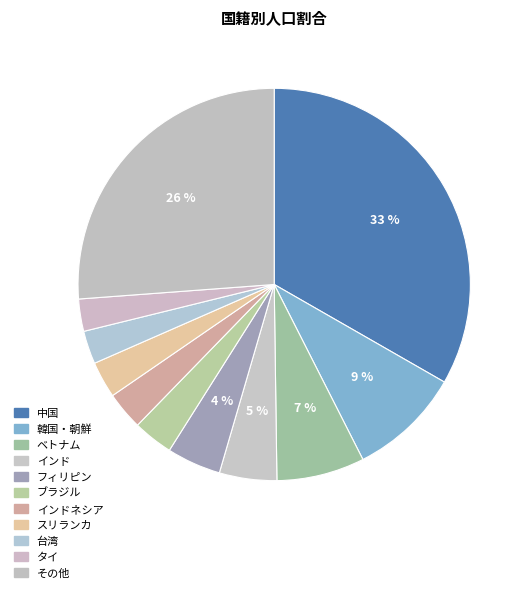

Does any single category account for the majority?

No